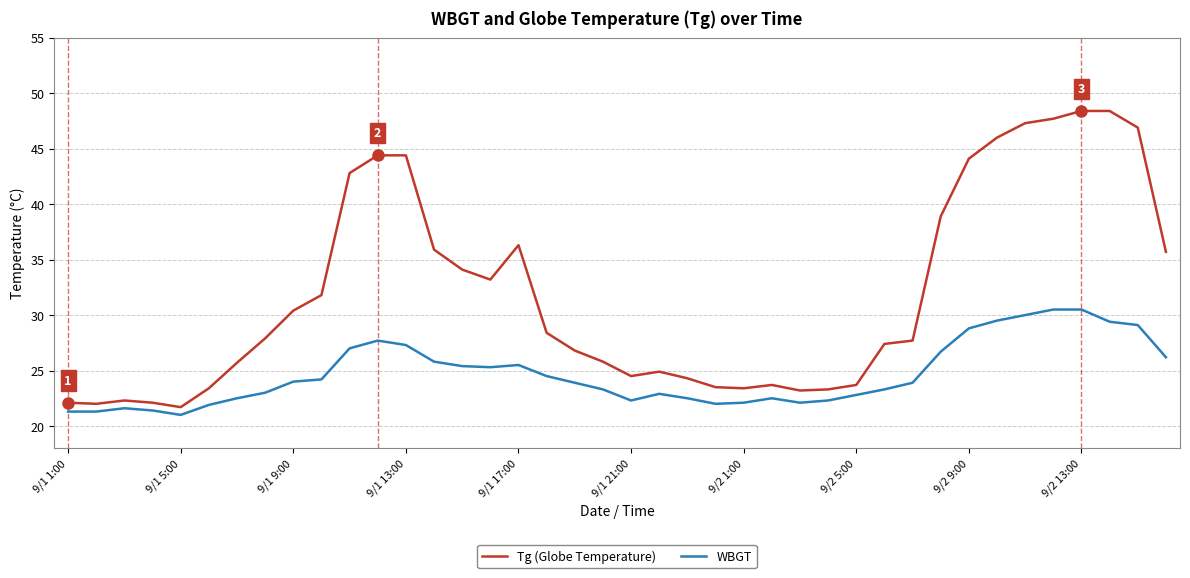

List the series in order of their overall mean, lowest first.

WBGT, Tg (Globe Temperature)